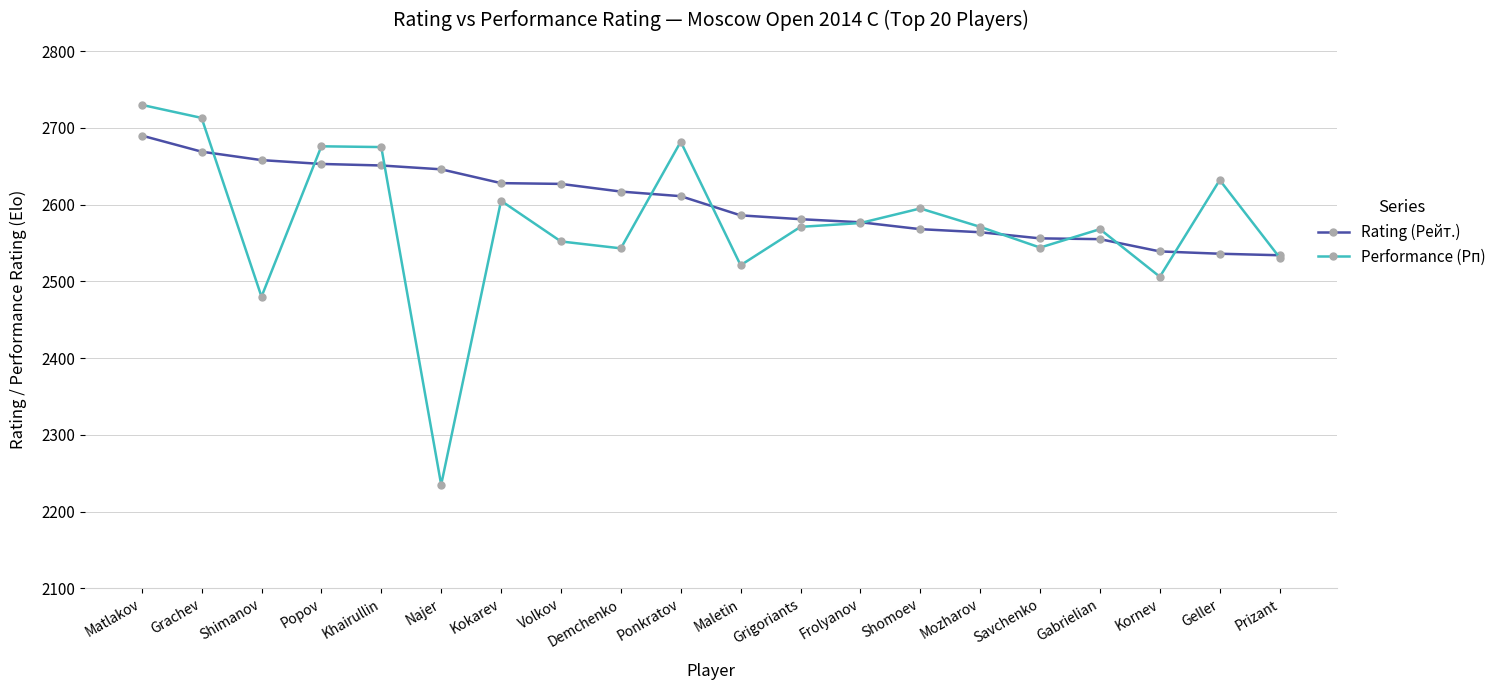

At Shomoev, list the series in order from largest to smallest.

Performance (Рп), Rating (Рейт.)